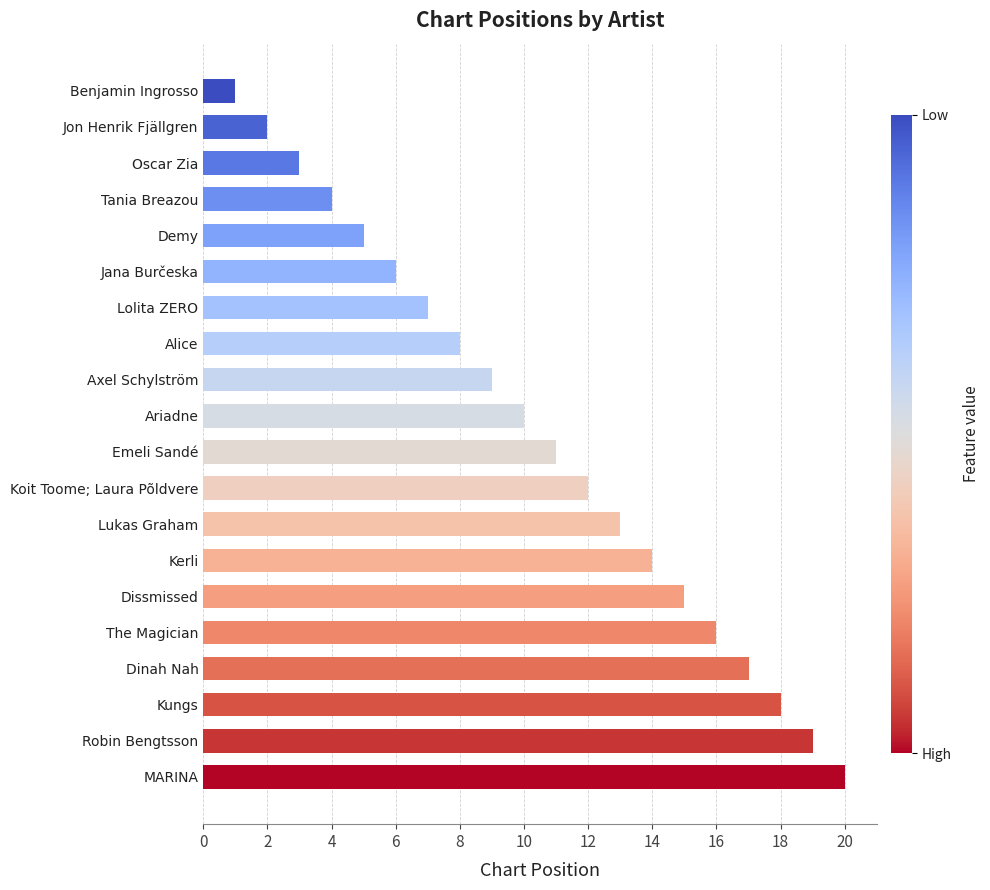

What is the change in value from Jana Burčeska to Lolita ZERO?

+1